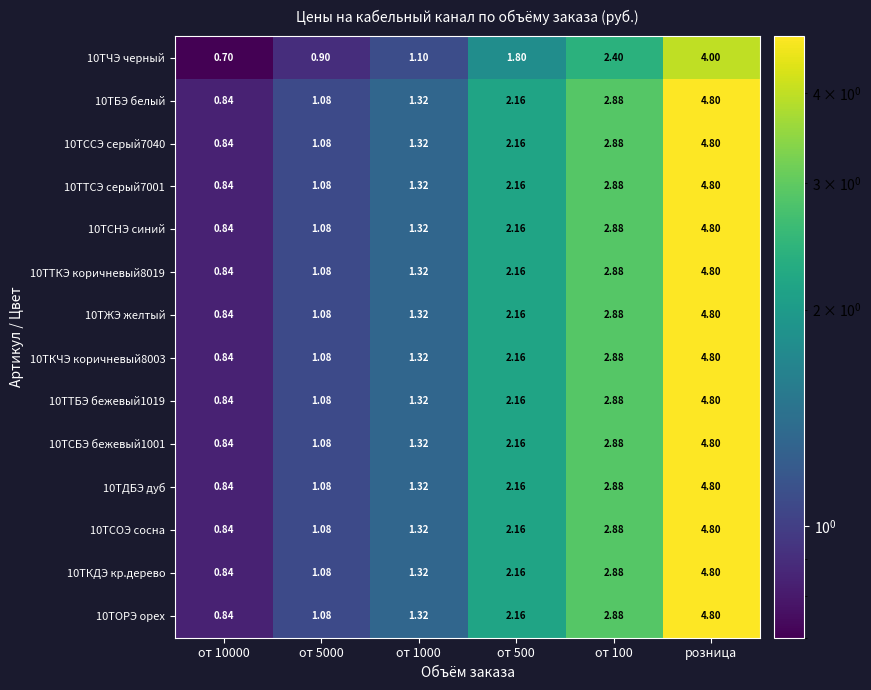

Is the value of 10ТТБЭ бежевый1019 at от 1000 greater than the value of 10ТКДЭ кр.дерево at от 500?

No